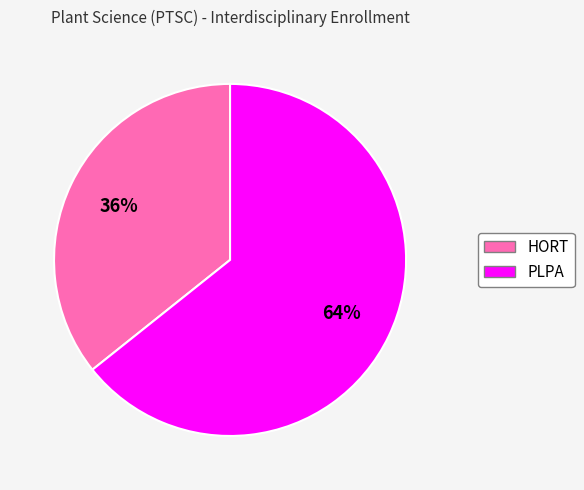

How many slices are in this pie chart?

2